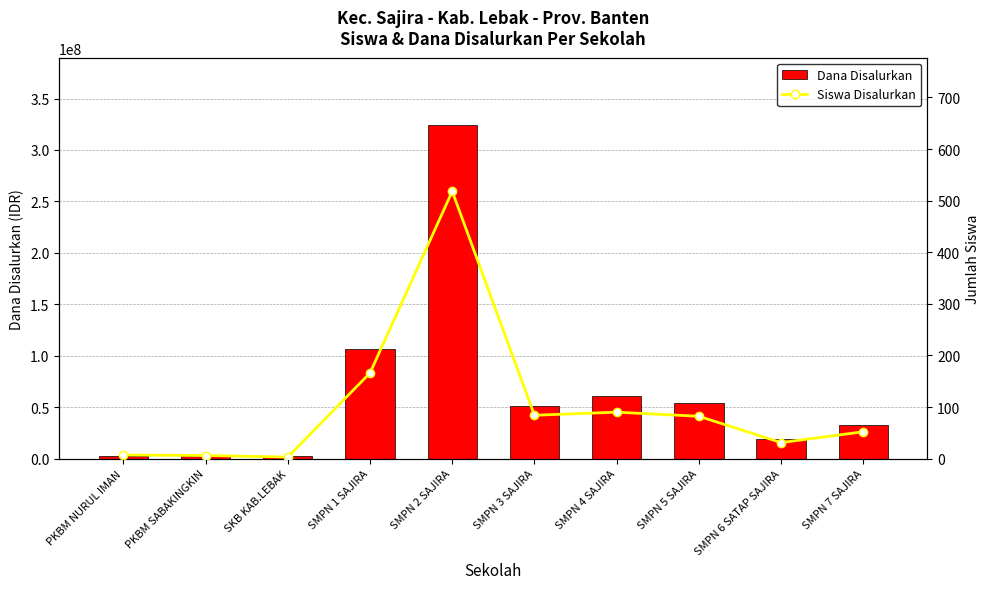

Are the bars horizontal?

No